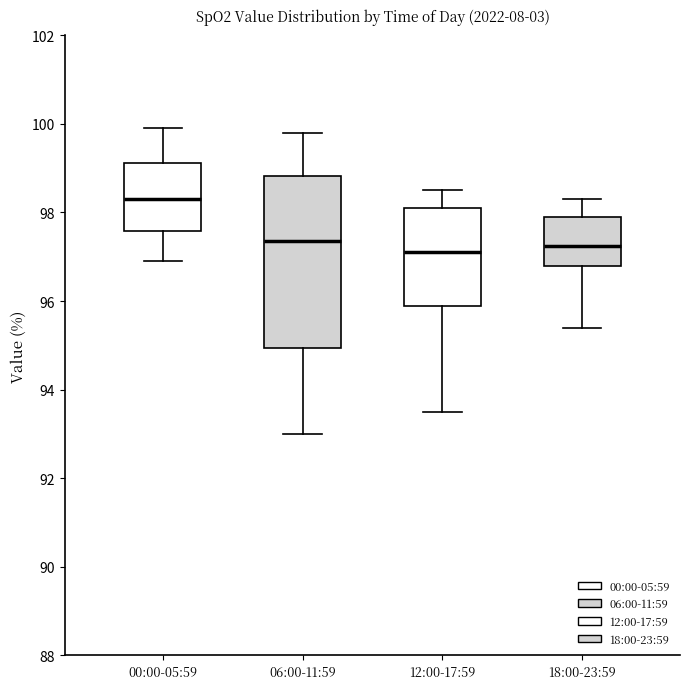

Reading left to right, read every box against the y-axis: the position of its median line, the range the box covers, and the ends of its whiskers. The values are not printed on the chart, so give them approximately, as read against the axis.

00:00-05:59: median 98.4, box 97.6 to 99.2, whiskers 97.0 to 100.0
06:00-11:59: median 97.4, box 95.0 to 98.8, whiskers 93.0 to 99.8
12:00-17:59: median 97.2, box 96.0 to 98.2, whiskers 93.6 to 98.6
18:00-23:59: median 97.2, box 96.8 to 98.0, whiskers 95.4 to 98.4